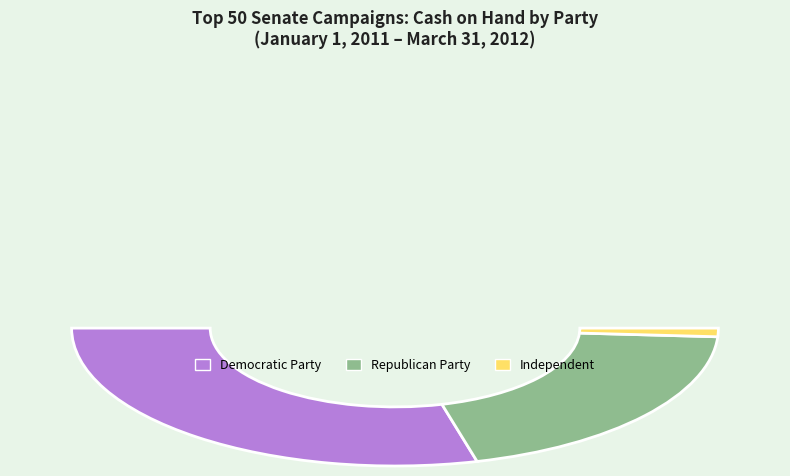

Between Republican Party and Independent, which is larger?

Republican Party